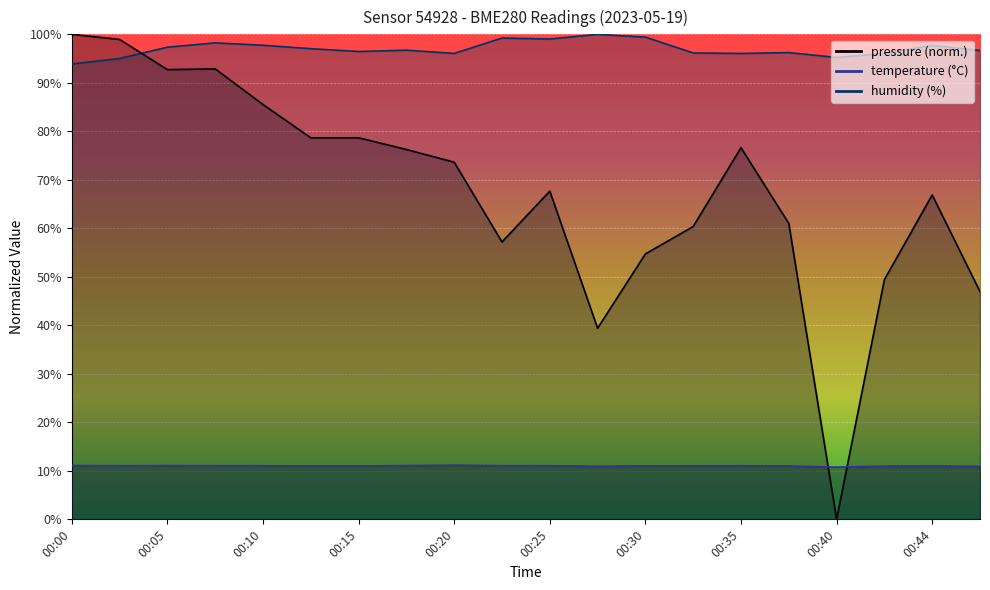

The humidity series shows 95.0 at 00:02. True or false?

True